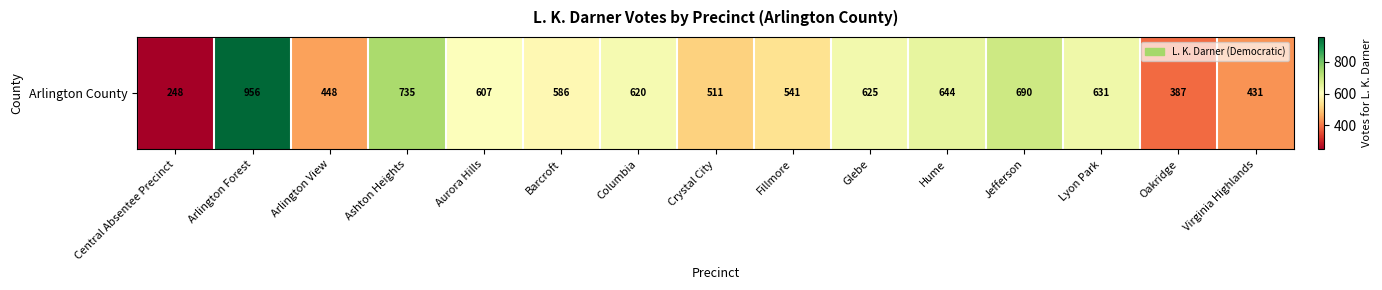

The value at Glebe is 1012. True or false?

False